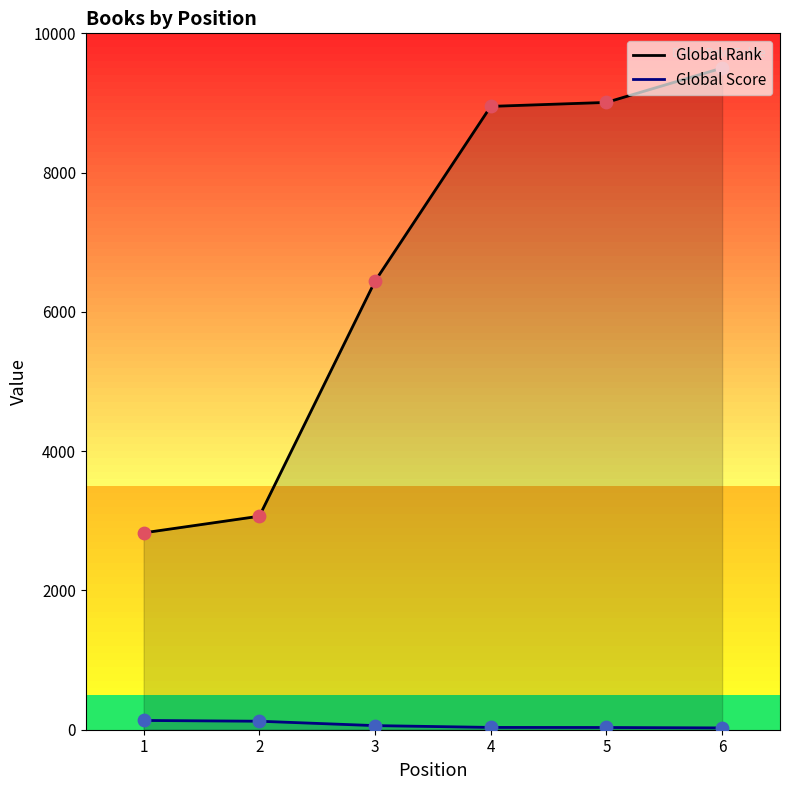

What are all the series names shown in the legend?

Global Rank, Global Score